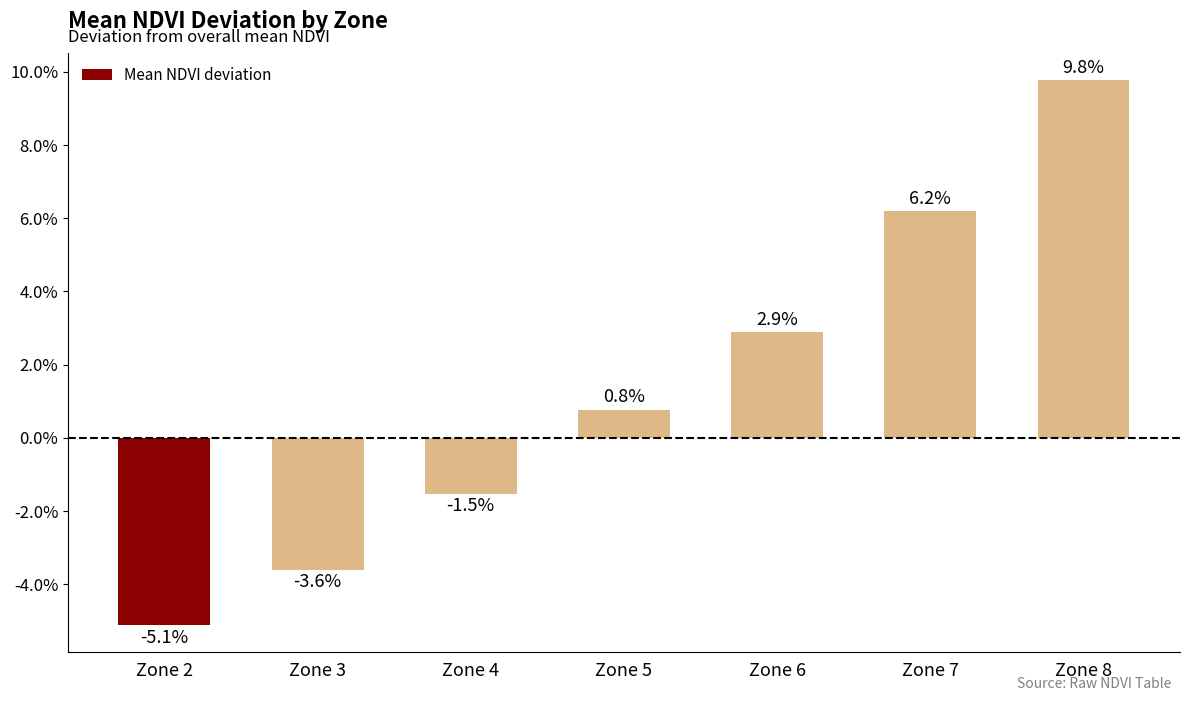

Are the bars horizontal?

No